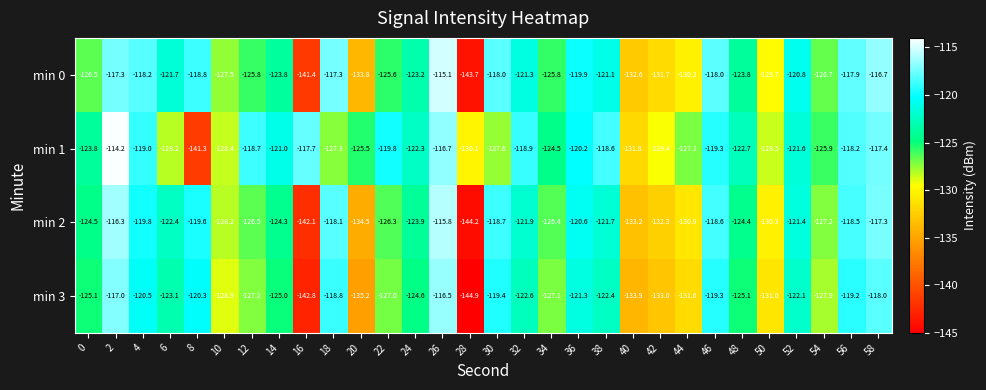

What is the lowest value of the min 2 series?

-144.2